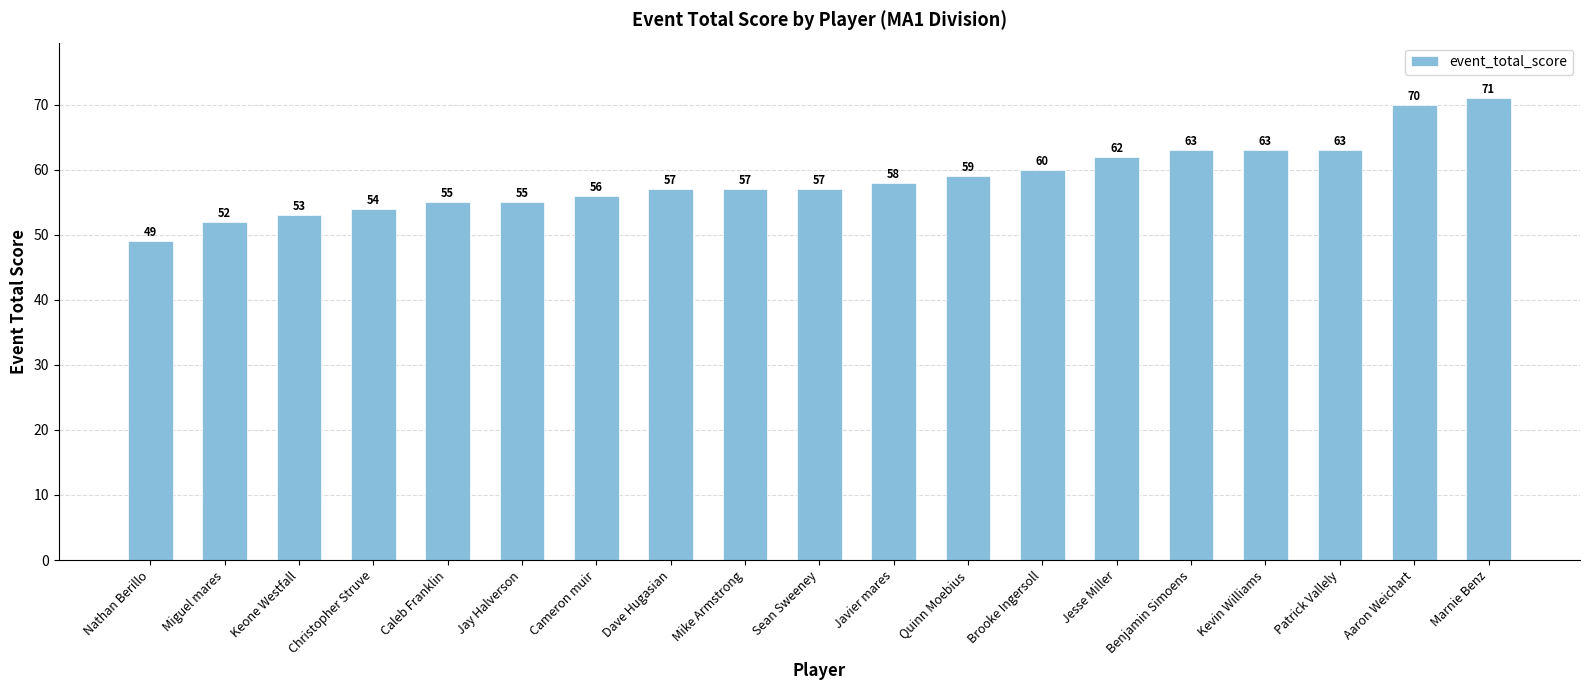

At which category does the chart reach its peak across all series?

Marnie Benz